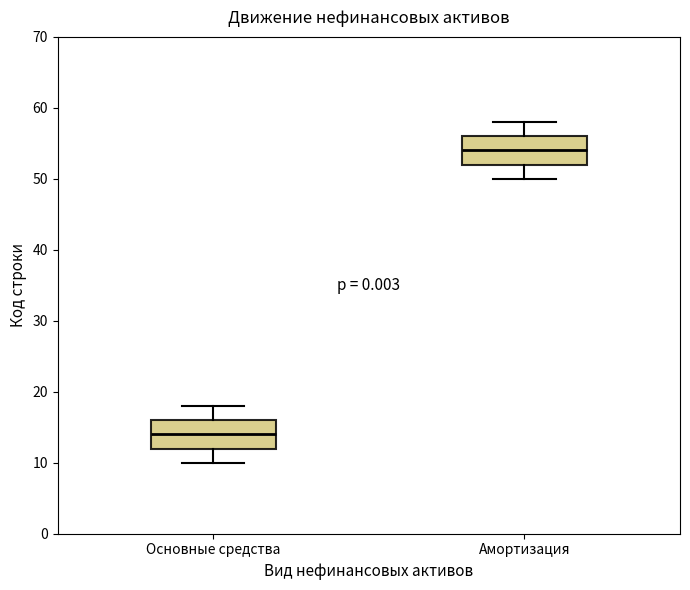

Where does the median line of the box for Амортизация sit on the y-axis? The values are not printed on the chart, so give them approximately, as read against the axis.

54